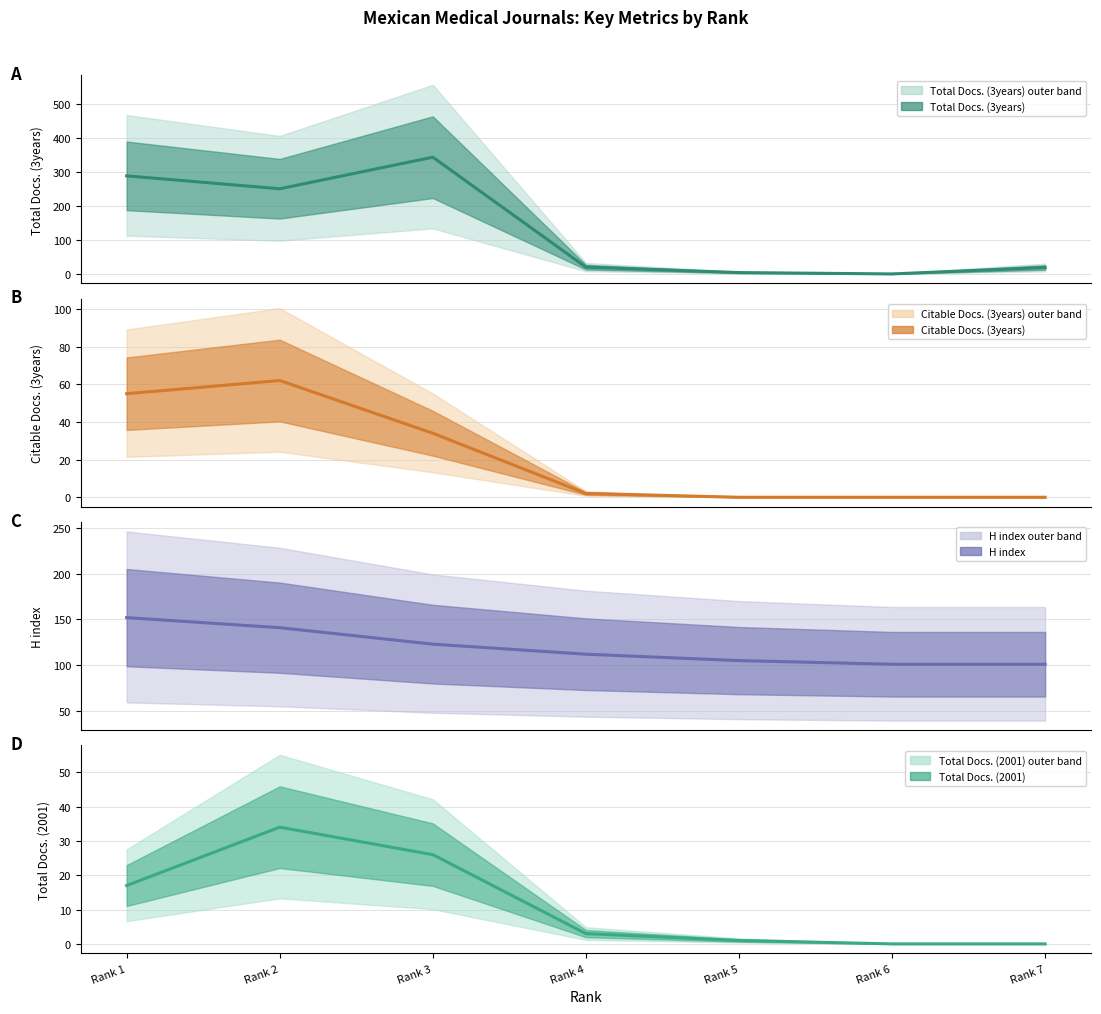

Where is H index (line) nearest to the value 126?

Rank 3